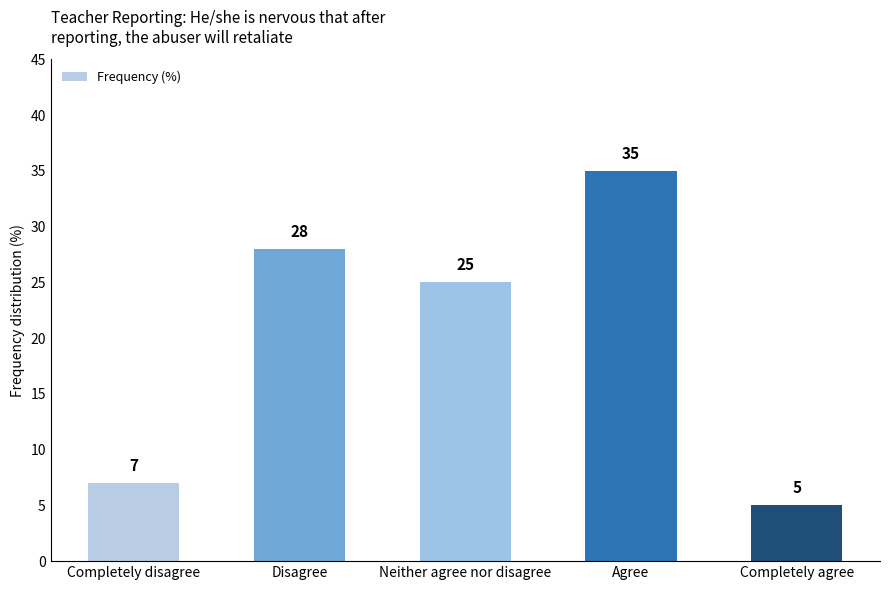

What is the change in value from Completely disagree to Neither agree nor disagree?

+18